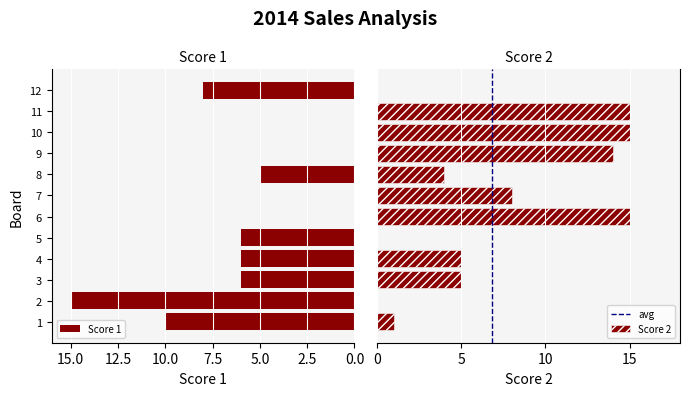

At which label does Score 2 reach its peak?

6